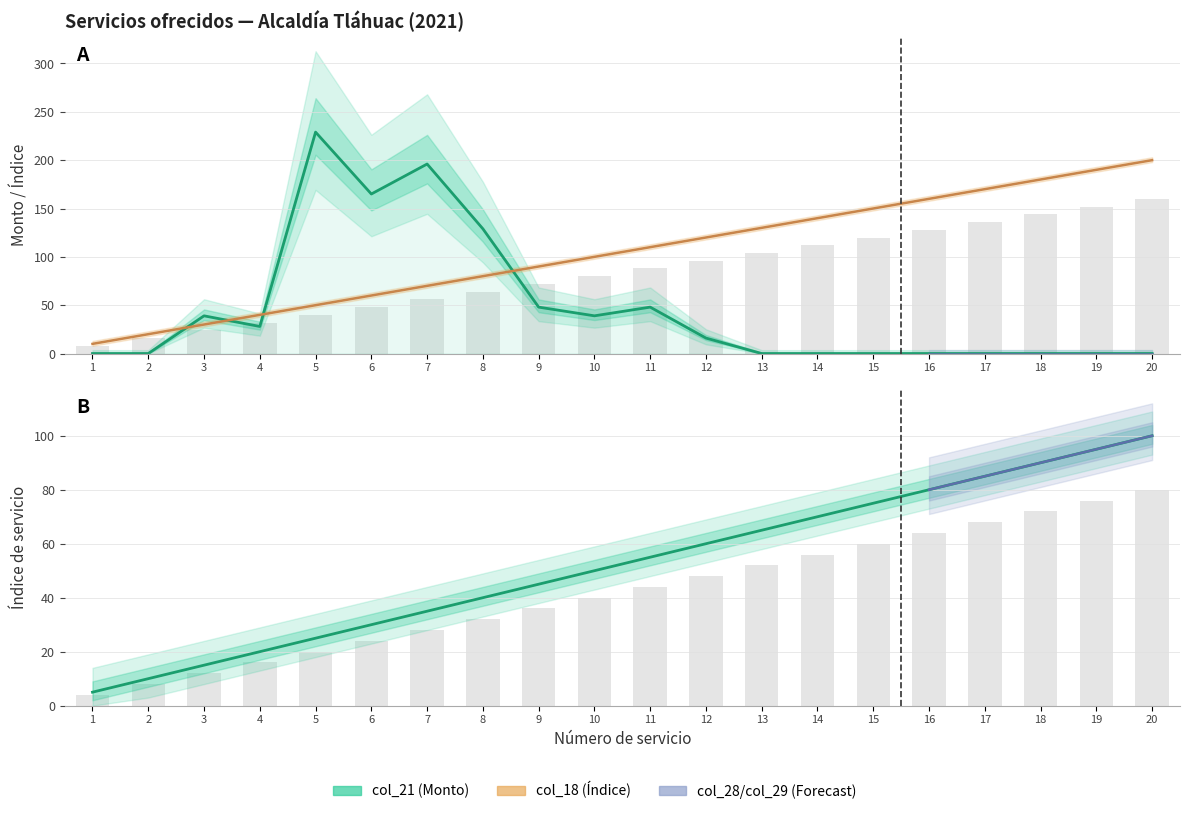

List the labels in order of col_29 value, smallest first.

1, 2, 3, 4, 5, 6, 7, 8, 9, 10, 11, 12, 13, 14, 15, 16, 17, 18, 19, 20